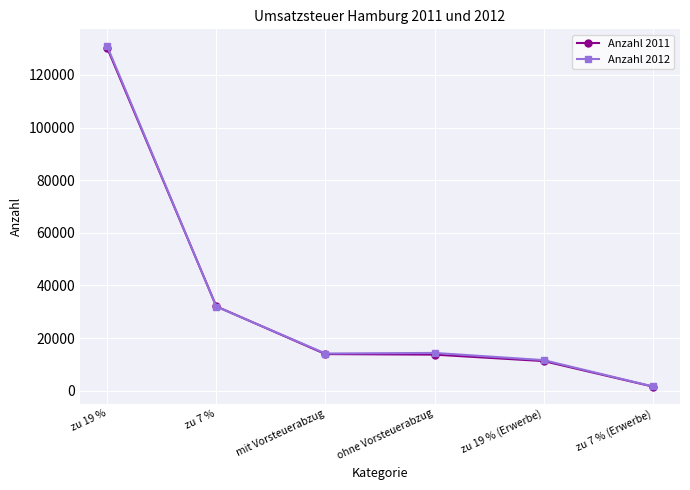

At which category is the sum across all series the highest?

zu 19 %